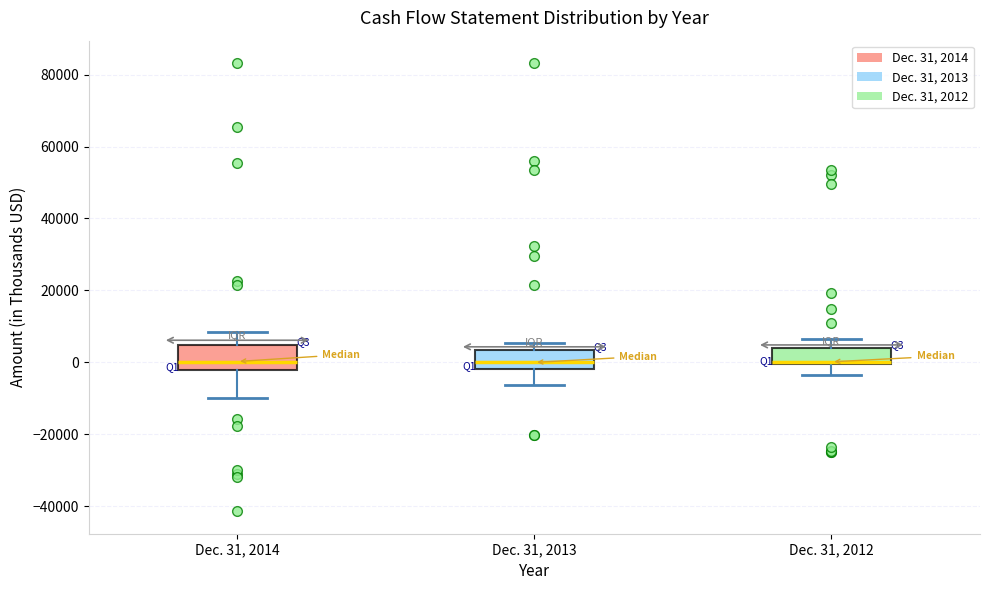

Reading left to right, transcribe this box plot: for each box, give where its median line is, the range the box spans, and where its two whiskers end, as read against the y-axis. The values are not printed on the chart, so give them approximately, as read against the axis.

Dec. 31, 2014: median 0, box -2000 to 4000, whiskers -10000 to 8000
Dec. 31, 2013: median 0, box -2000 to 4000, whiskers -6000 to 6000
Dec. 31, 2012: median 0 (just above the box's lower edge), box 0 to 4000, whiskers -4000 to 6000